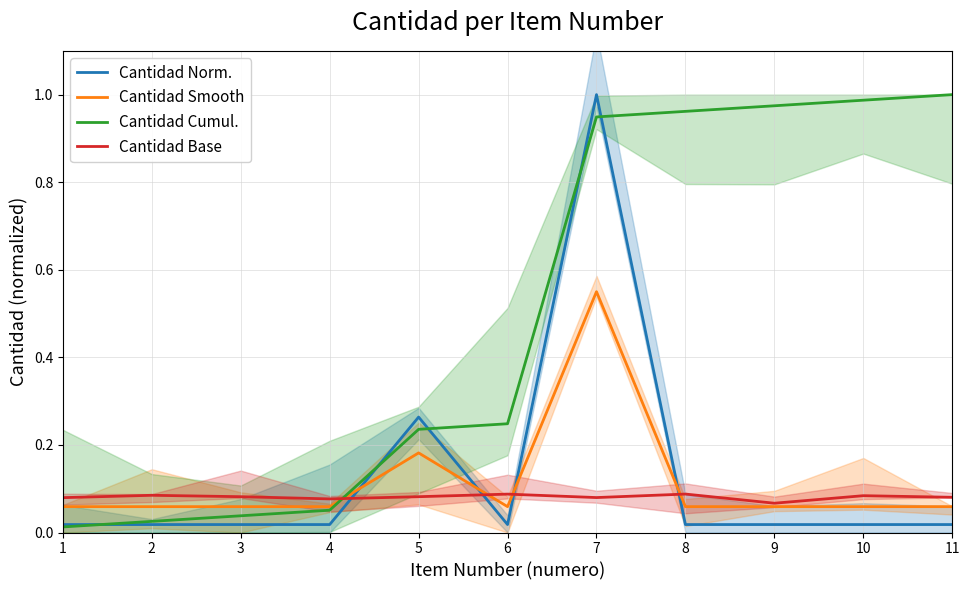

What is the spread (max minus min) of values at 2?

0.1